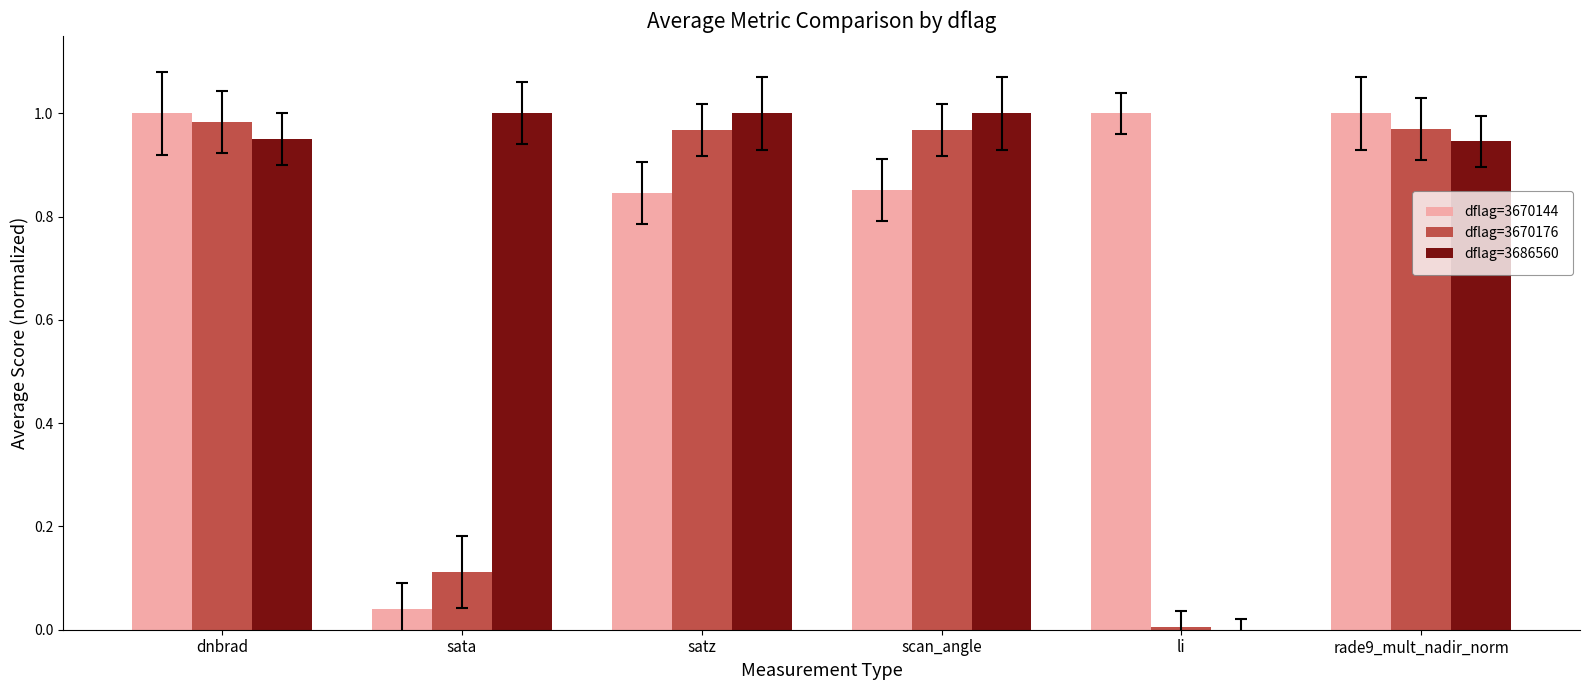

Which series changed the most between li and rade9_mult_nadir_norm?

dflag=3670176